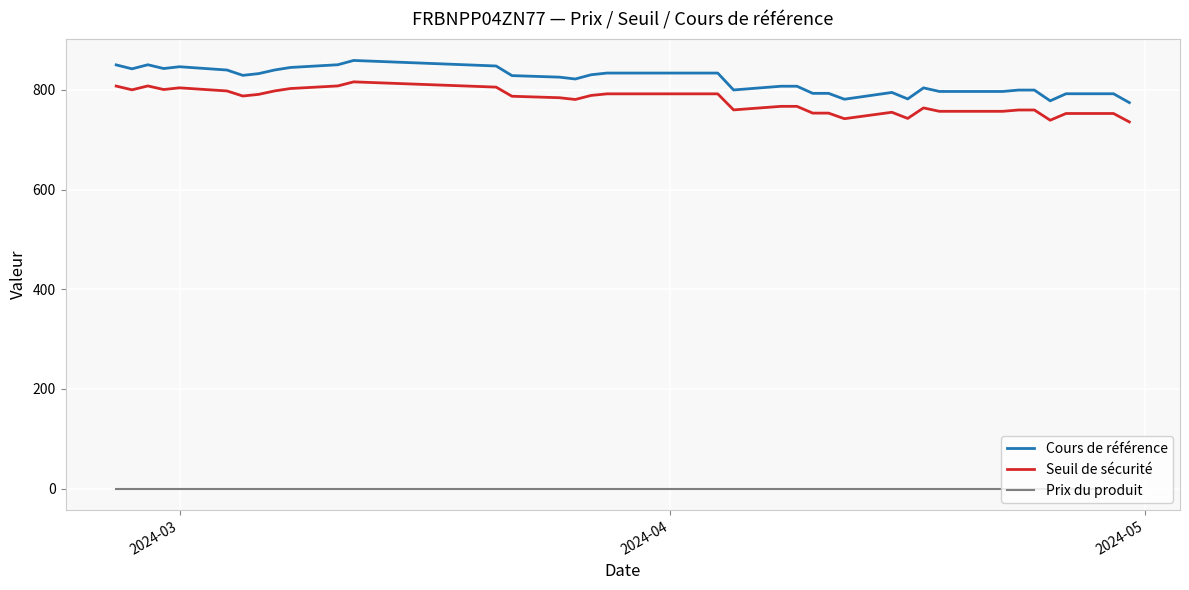

Which series has the largest total across all categories?

Cours de référence